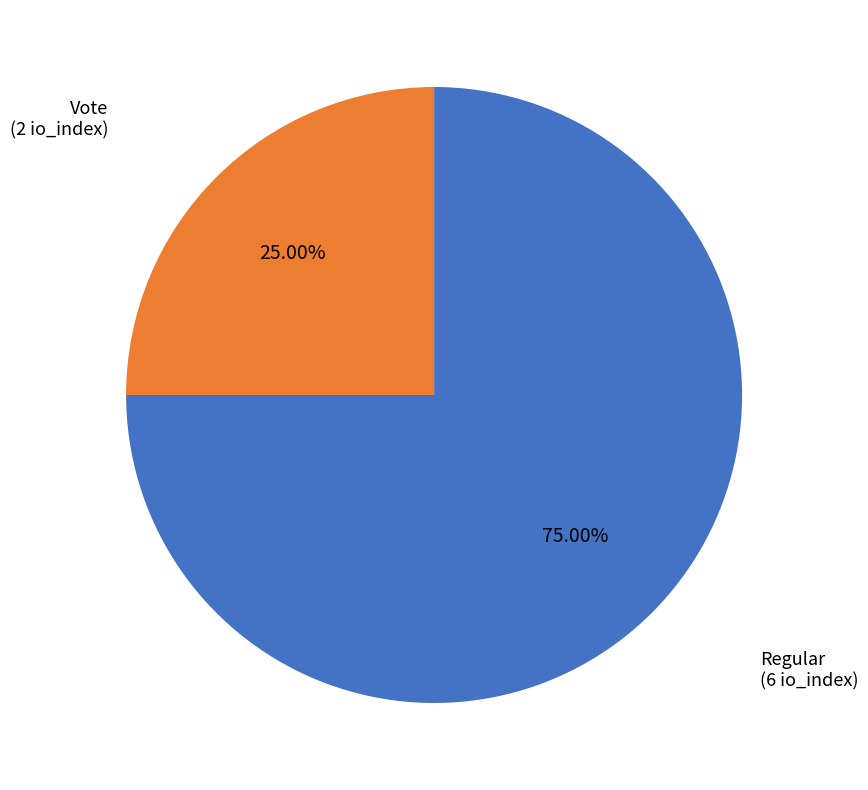

Does any single category account for the majority?

Yes